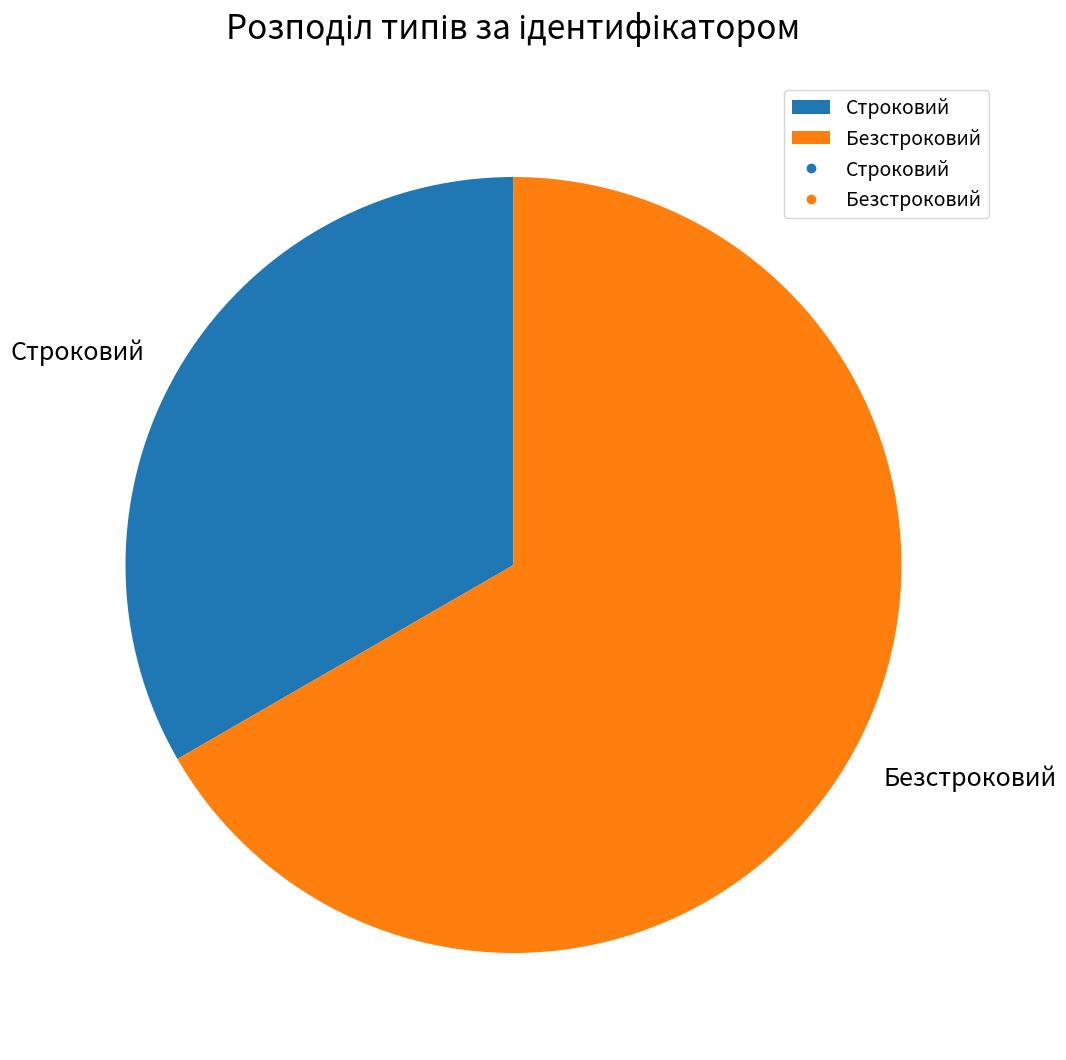

The Безстроковий slice represents 67% of the pie. True or false?

True